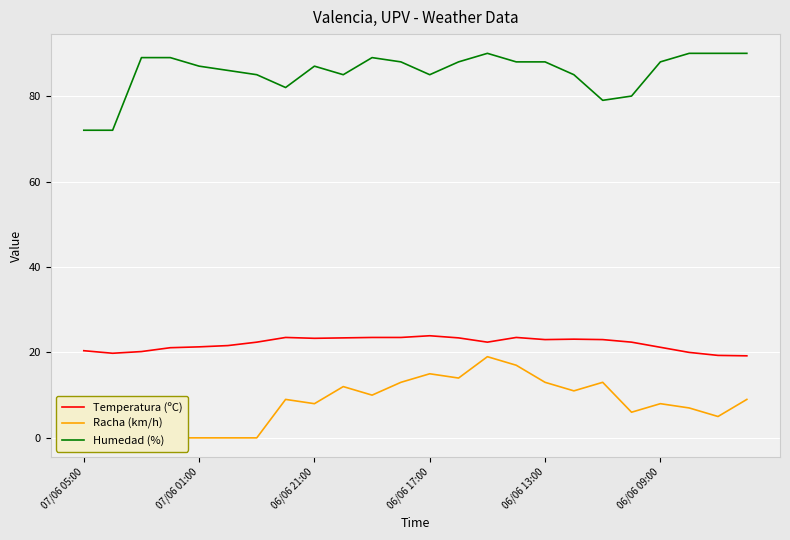

True or false: Racha (km/h) and Humedad (%) cross at least once.

False